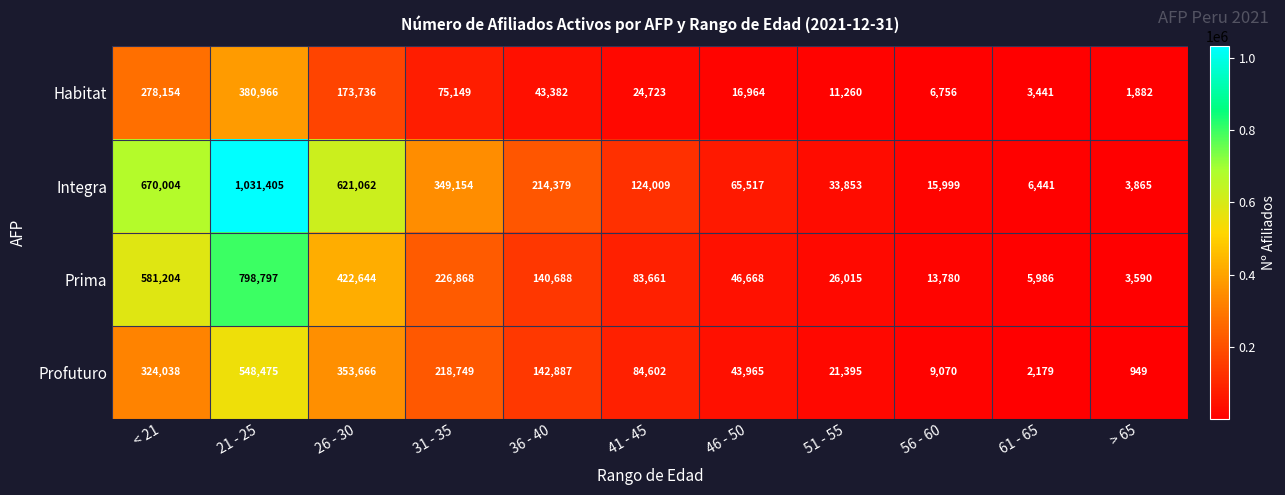

At how many categories does at least one series exceed 48520?

7